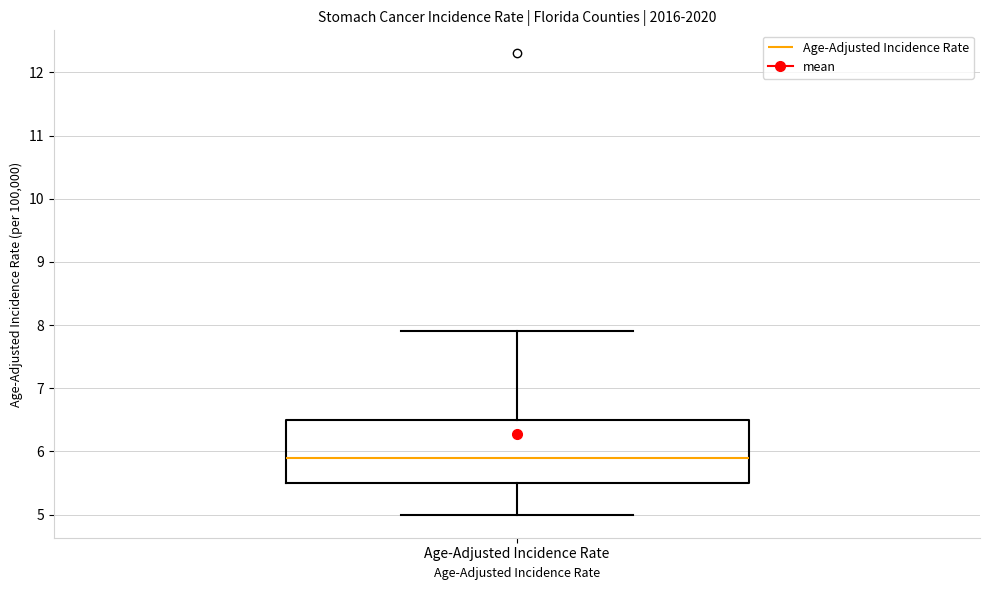

Read this box plot against the y-axis: the position of the median line, the range covered by the box, and the ends of both whiskers. The values are not printed on the chart, so give them approximately, as read against the axis.

median 5.9, box 5.5 to 6.5, whiskers 5.0 to 7.9